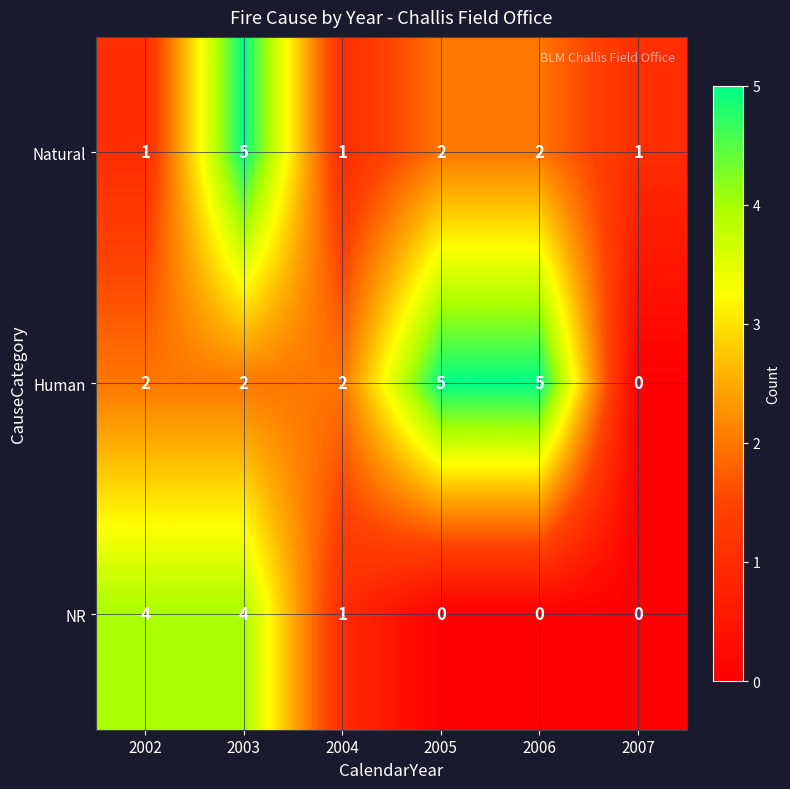

Which series has the largest range (max minus min)?

Human